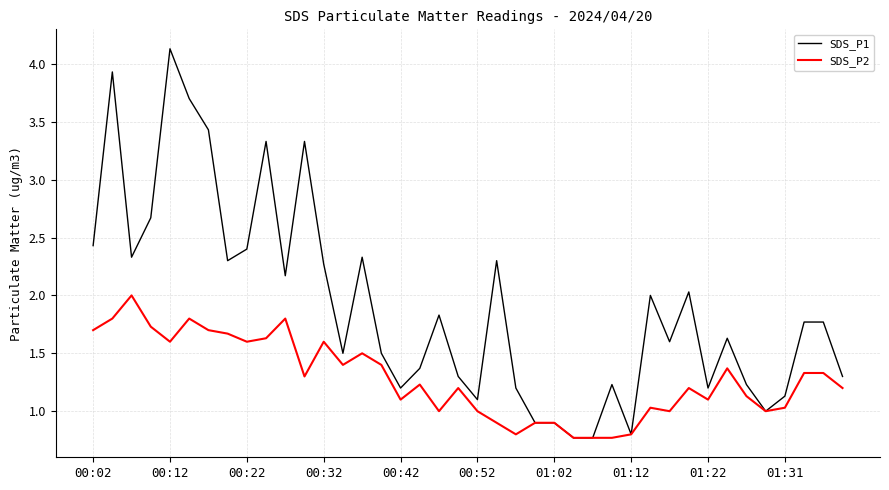

Reading left to right, list all the values displayed in this chart.

SDS_P1: 2.4	3.9	2.3	2.7	4.1	3.7	3.4	2.3	2.4	3.3	2.2	3.3	2.3	1.5	2.3	1.5	1.2	1.4	1.8	1.3	1.1	2.3	1.2	0.9	0.9	0.8	0.8	1.2	0.8	2.0	1.6	2.0	1.2	1.6	1.2	1.0	1.1	1.8	1.8	1.3
SDS_P2: 1.7	1.8	2.0	1.7	1.6	1.8	1.7	1.7	1.6	1.6	1.8	1.3	1.6	1.4	1.5	1.4	1.1	1.2	1.0	1.2	1.0	0.9	0.8	0.9	0.9	0.8	0.8	0.8	0.8	1.0	1.0	1.2	1.1	1.4	1.1	1.0	1.0	1.3	1.3	1.2